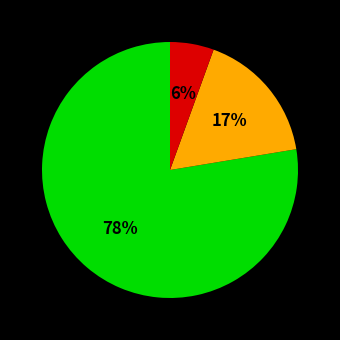

Is there any slice that represents more than half of the pie?

Yes